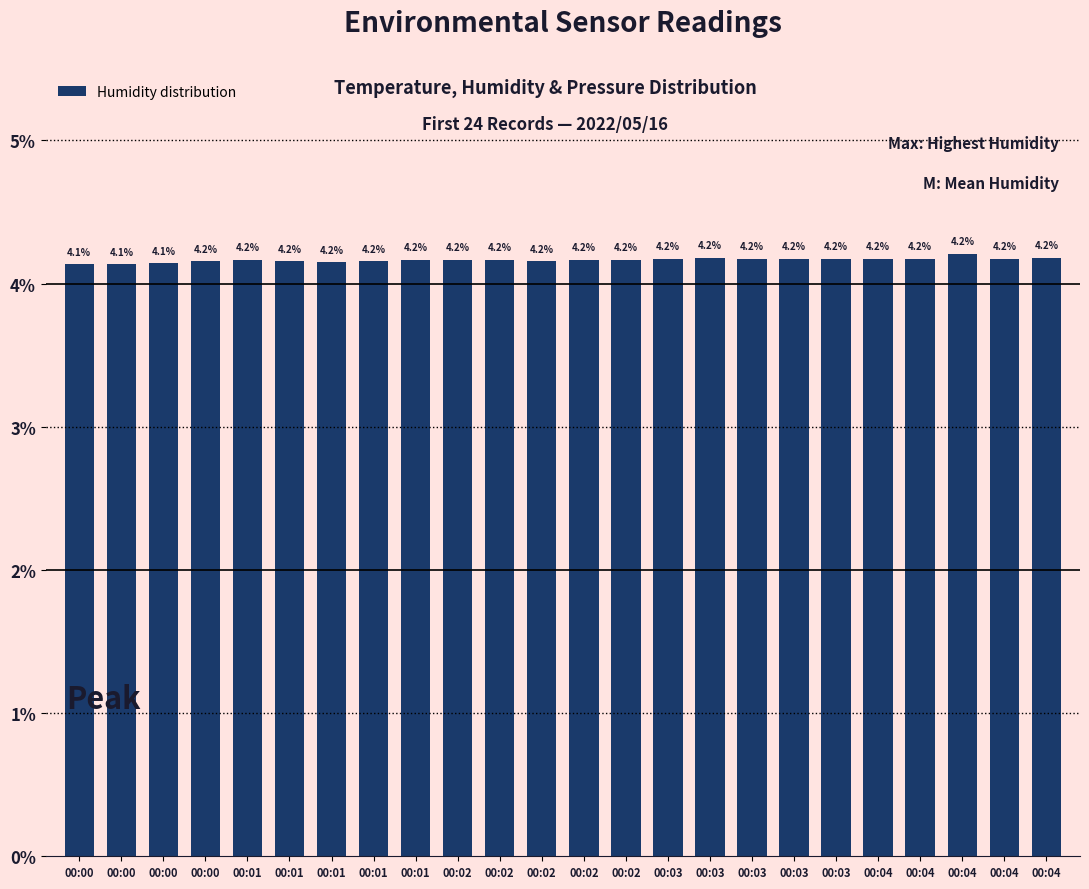

What is the greatest value displayed?

4.2